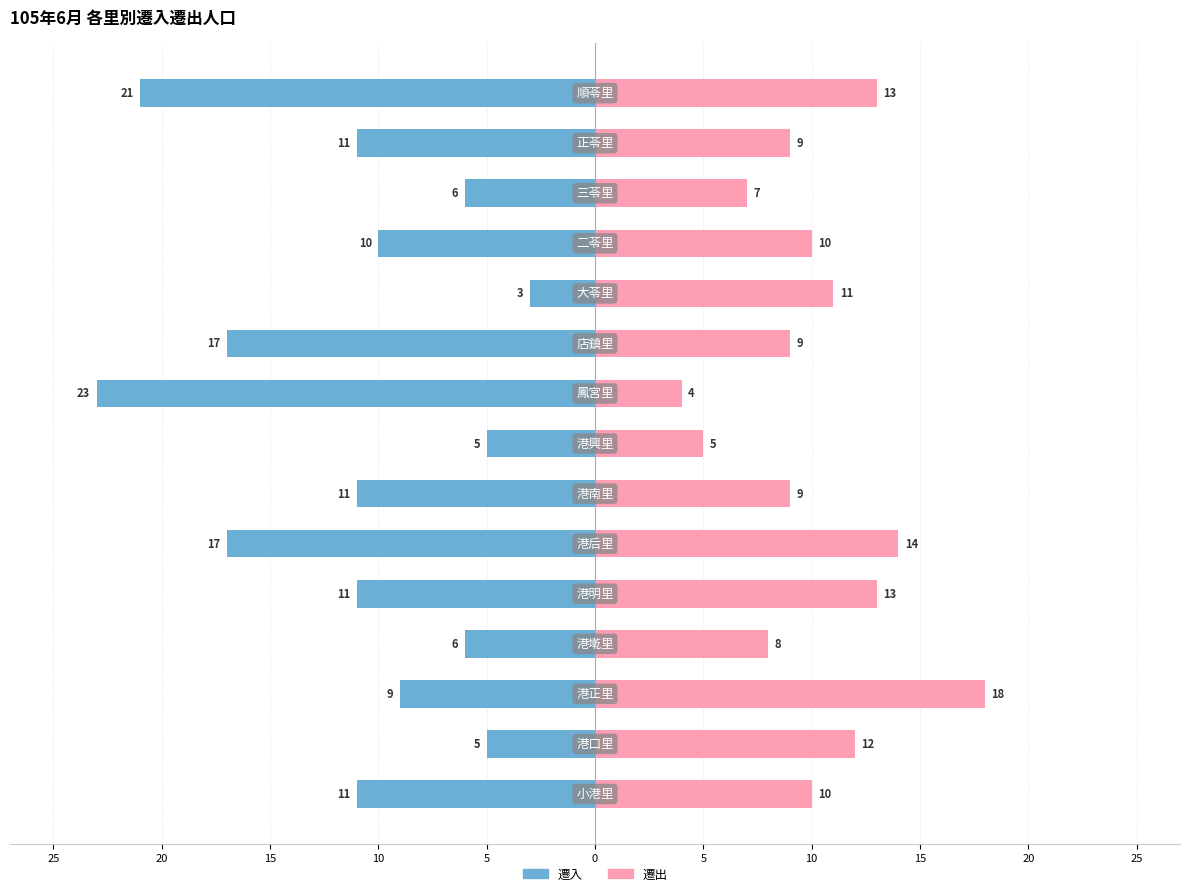

What is the total value across all series at 5?

2